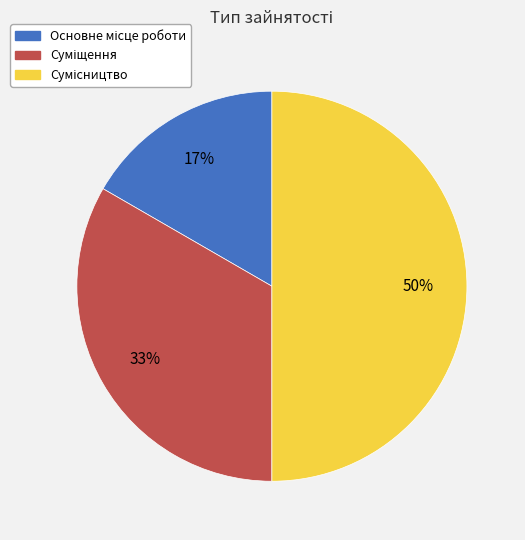

To the nearest percent, what is the difference between the largest and smallest slice percentages?

33%